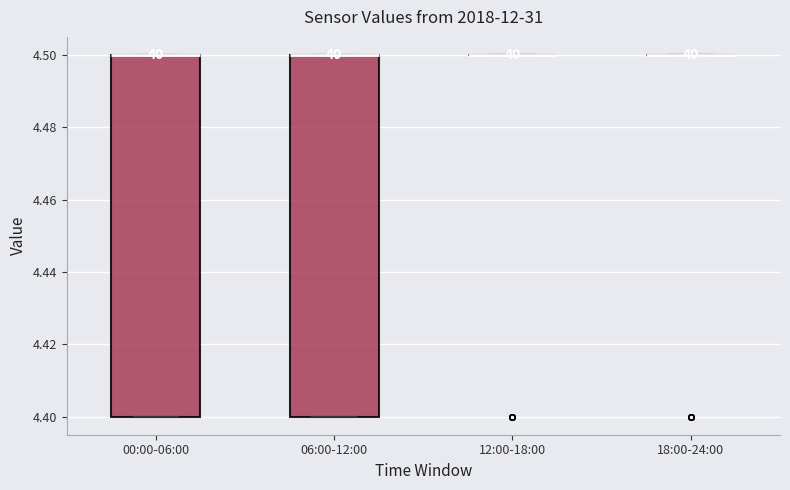

Reading left to right, read every box against the y-axis: the position of its median line, the range the box covers, and the ends of its whiskers. The values are not printed on the chart, so give them approximately, as read against the axis.

00:00-06:00: median 4.5 (drawn on the box's upper edge), box 4.4 to 4.5, whiskers 4.4 to 4.5
06:00-12:00: median 4.5 (drawn on the box's upper edge), box 4.4 to 4.5, whiskers 4.4 to 4.5
12:00-18:00: box collapsed to a line at 4.5, whiskers 4.5 to 4.5
18:00-24:00: box collapsed to a line at 4.5, whiskers 4.5 to 4.5